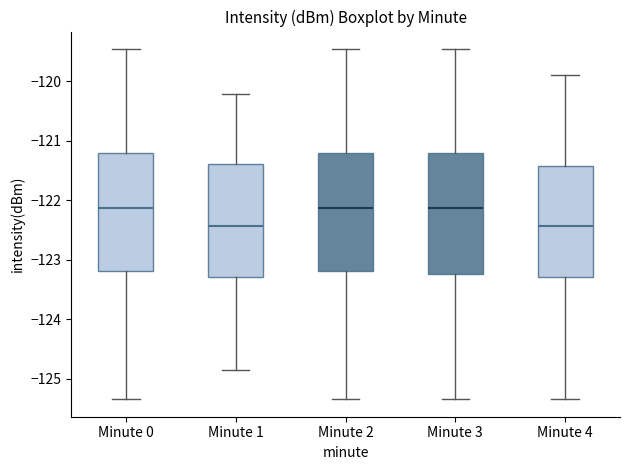

Where does the median line of the box for Minute 4 sit on the y-axis? The values are not printed on the chart, so give them approximately, as read against the axis.

-122.4